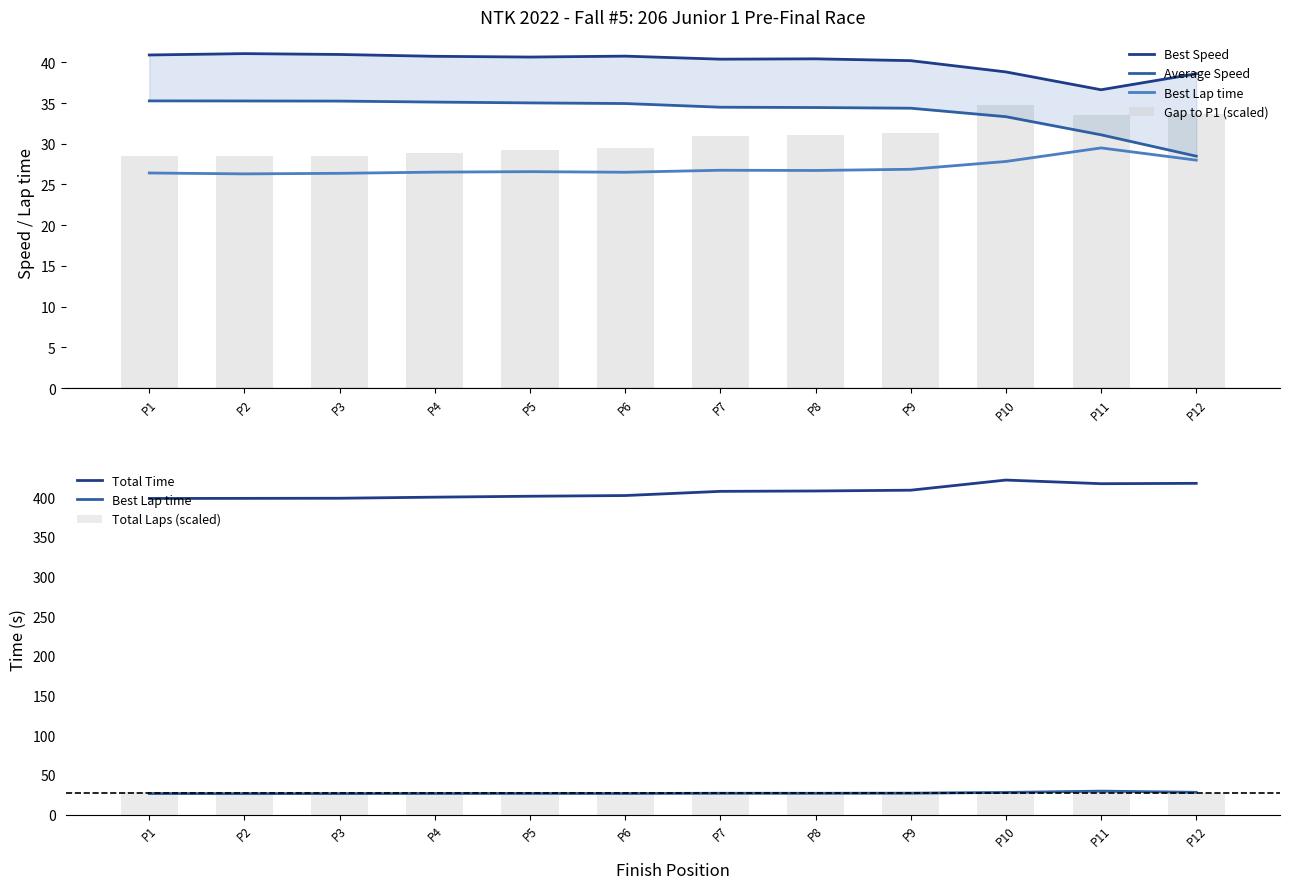

Rank the categories by Best Speed value from highest to lowest.

P2, P3, P1, P6, P4, P5, P8, P7, P9, P10, P12, P11